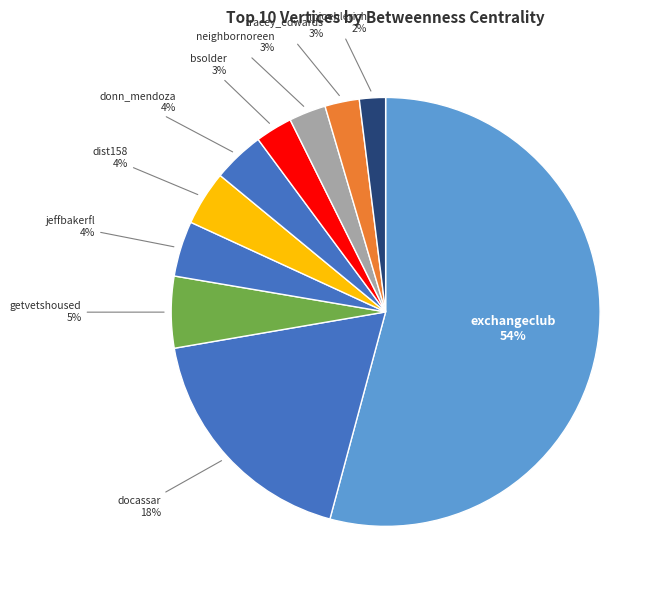

How many slices are in this pie chart?

10